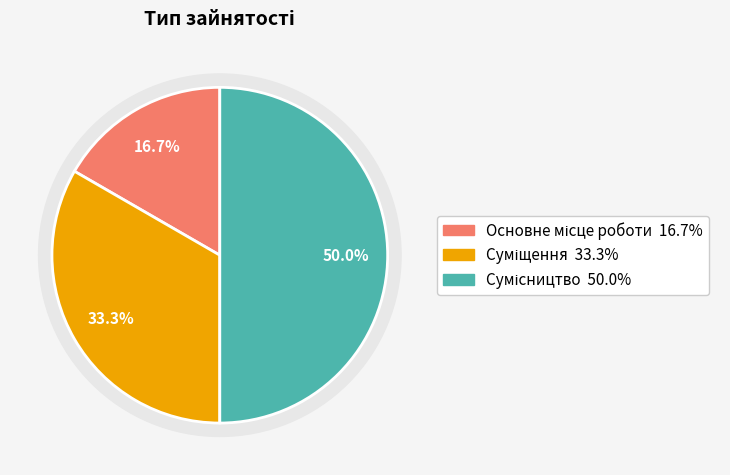

True or false: Основне місце роботи accounts for 5% of the total.

False